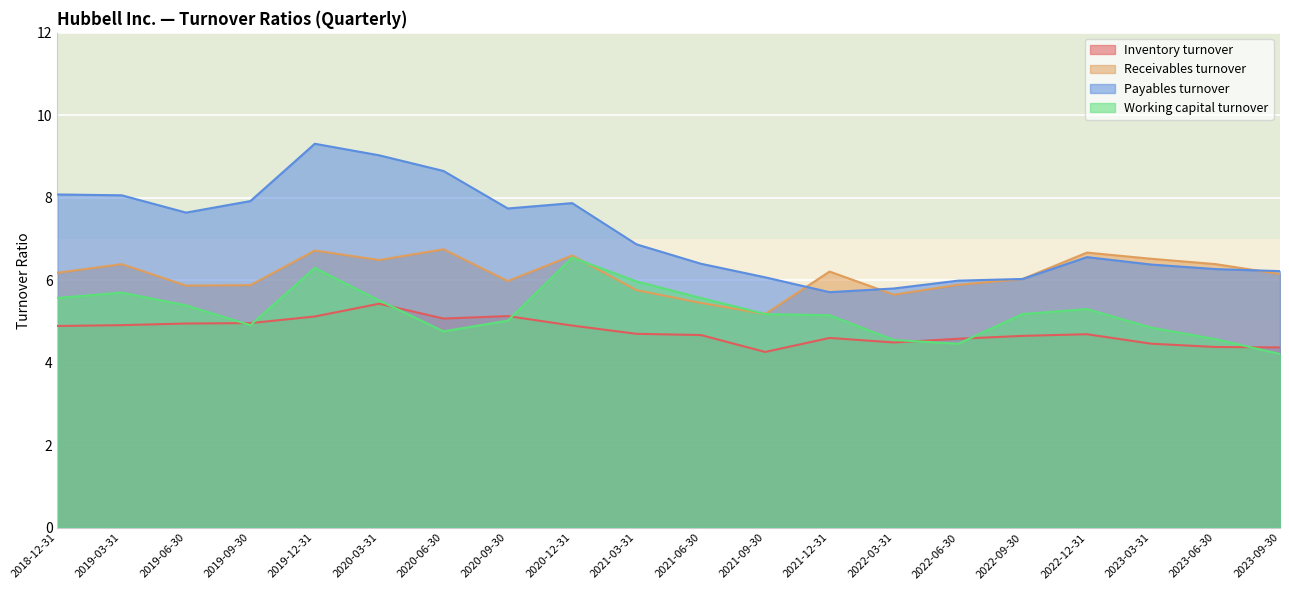

Is it true that Inventory turnover equals 4.6 at 2021-12-31?

True